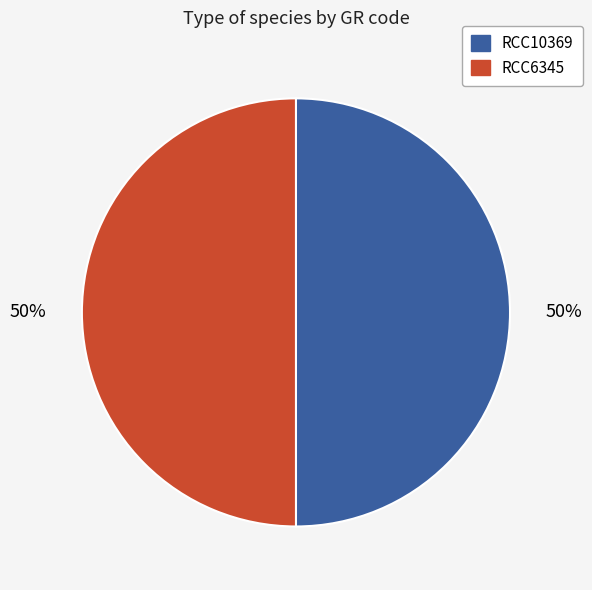

To the nearest percent, what percentage of the pie is RCC10369?

50%